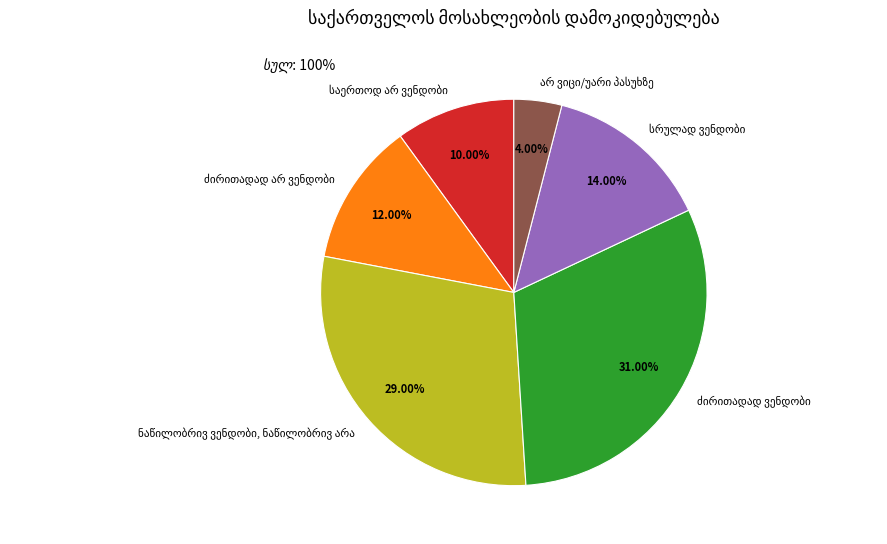

To the nearest percent, what is the difference between the largest and smallest slice percentages?

27%